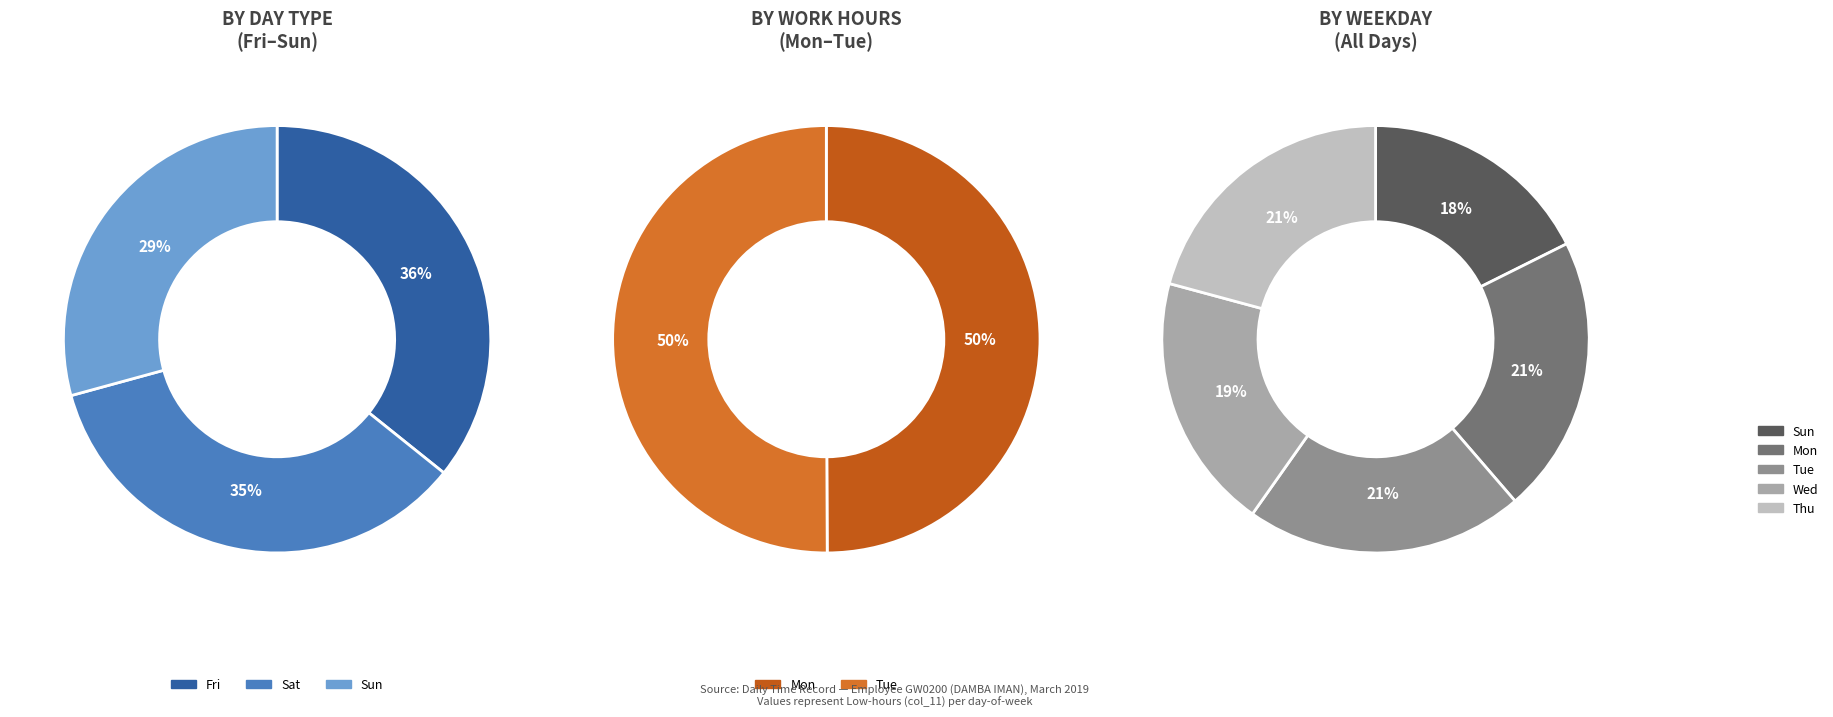

The Wed slice represents 27% of the pie. True or false?

False